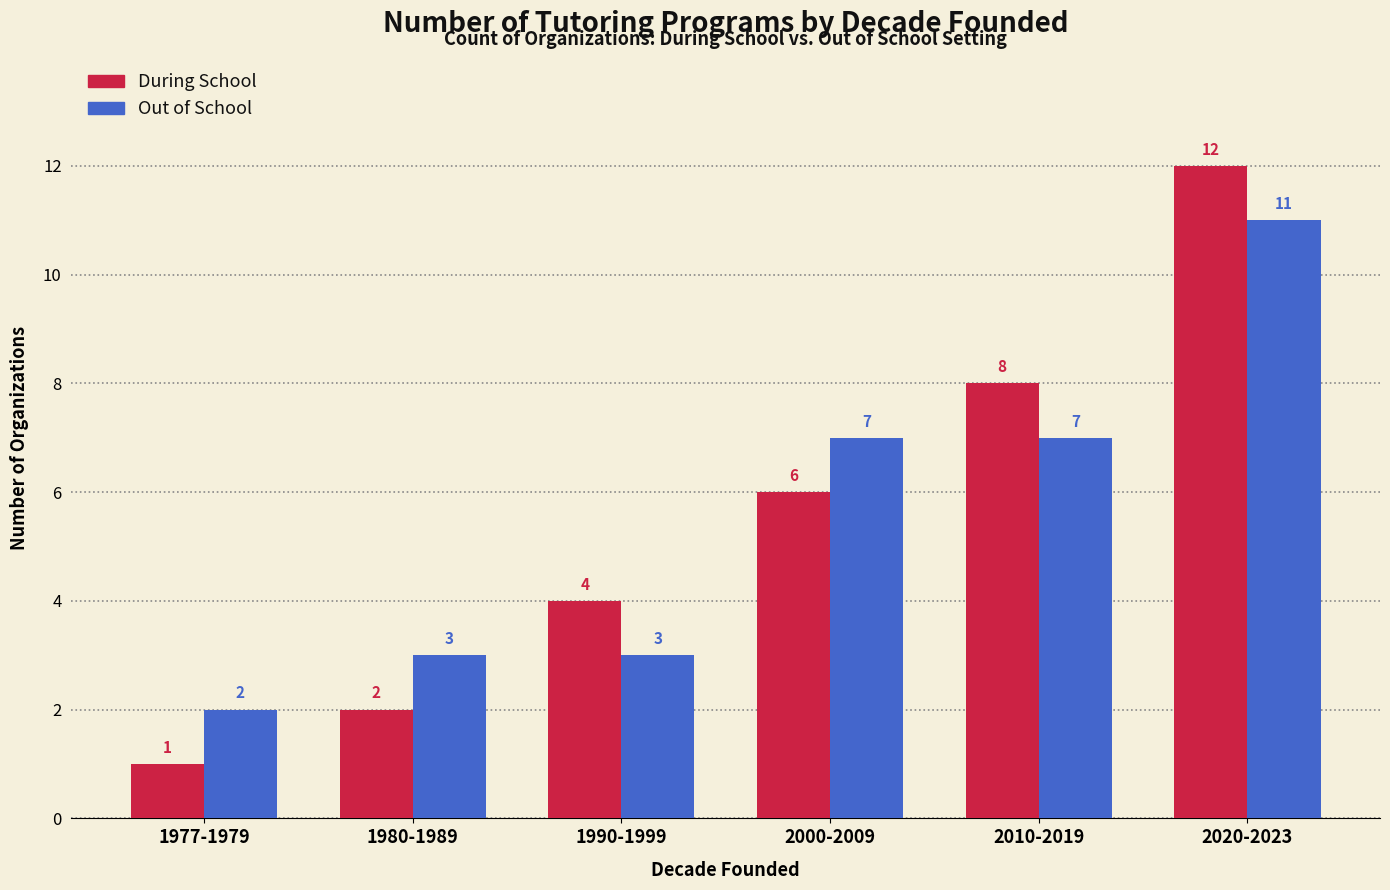

What is the difference between the maximum and minimum values in the Out of School series?

9